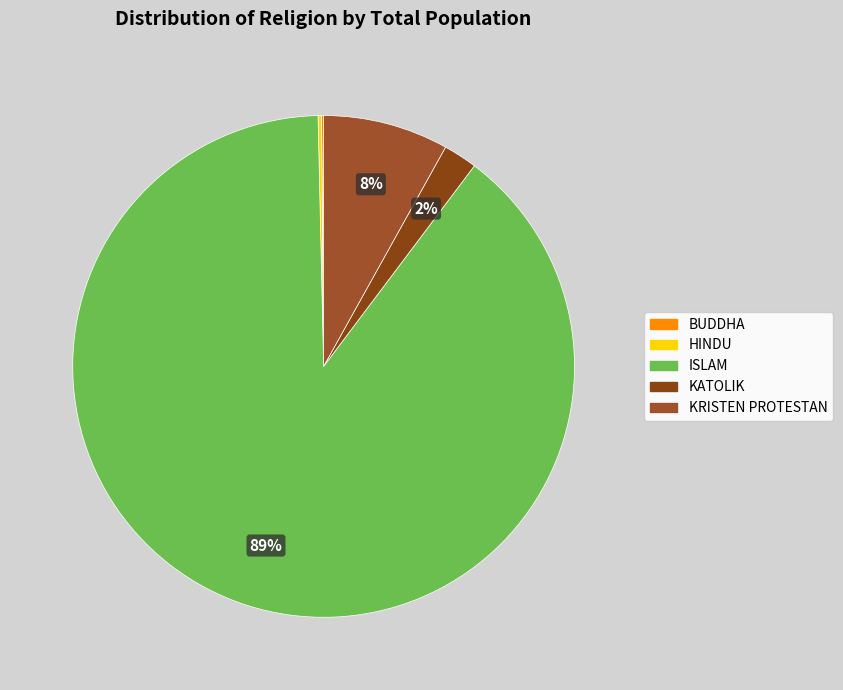

To the nearest percent, what portion does ISLAM represent?

89%